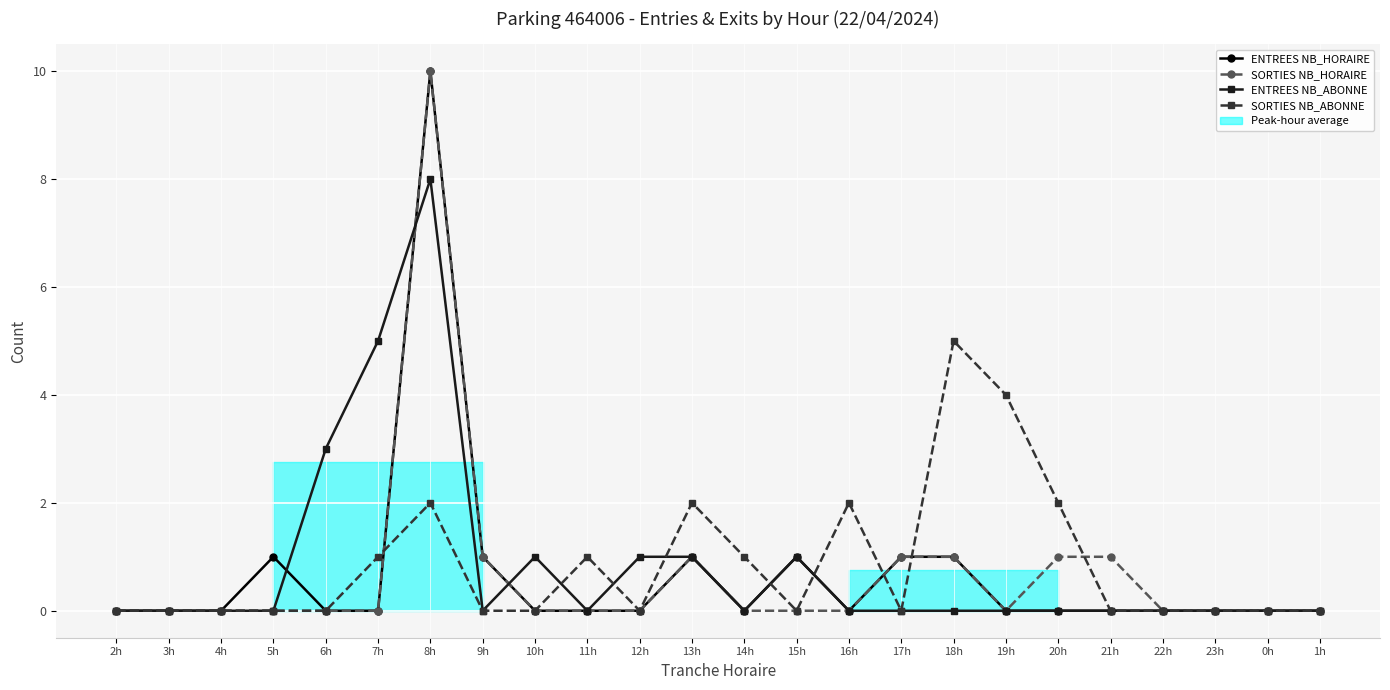

Which series ends up on top after the final intersection of ENTREES NB_HORAIRE and SORTIES NB_ABONNE?

SORTIES NB_ABONNE